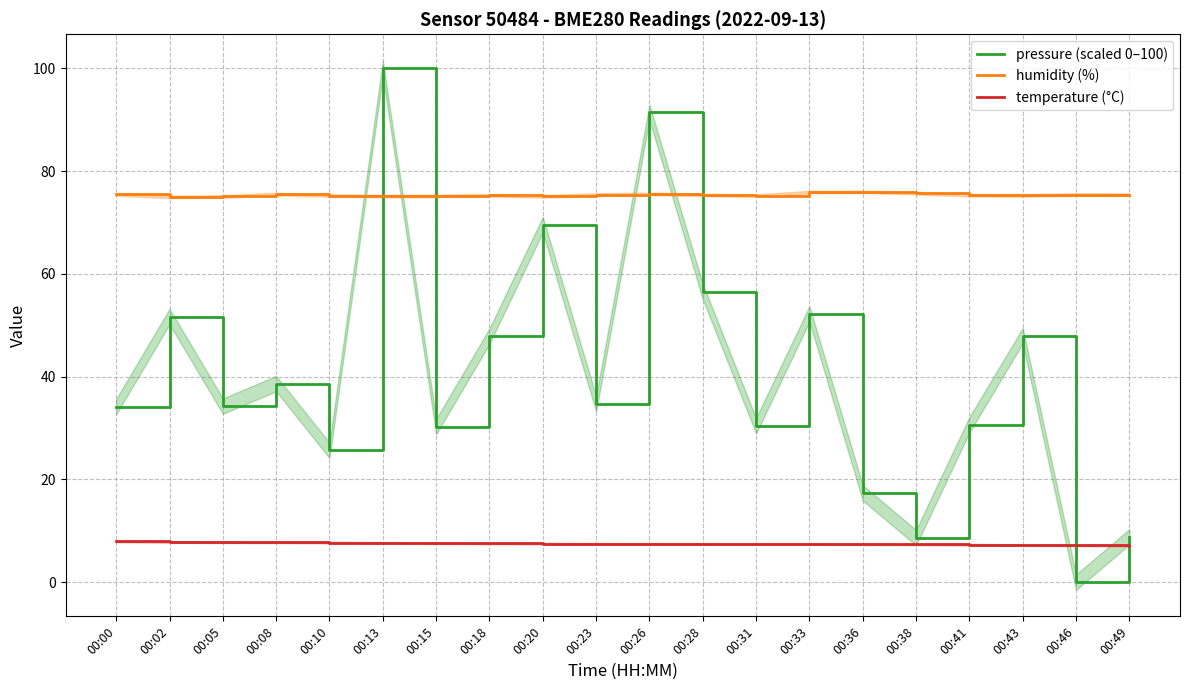

What is the maximum value for temperature (°C)?

7.9